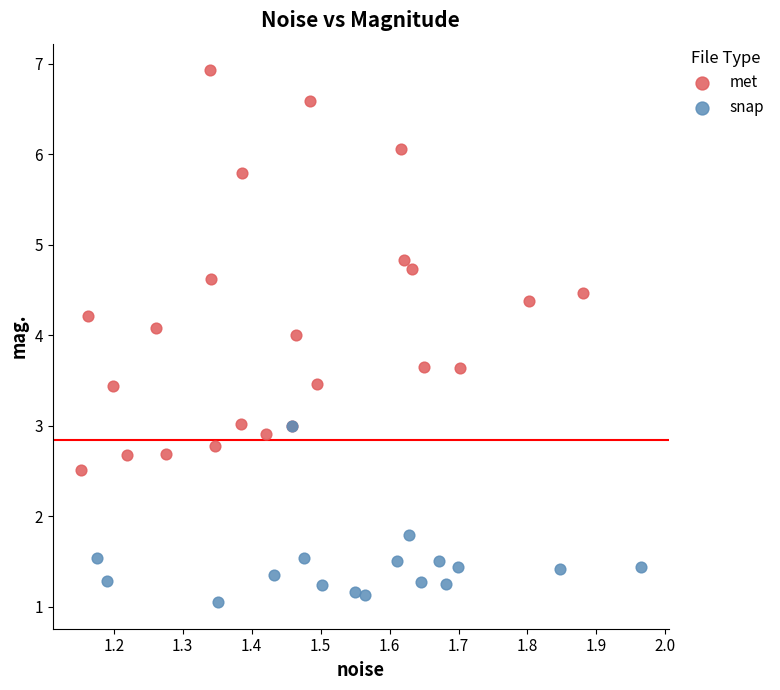

Which series has the largest Y range (max minus min)?

met